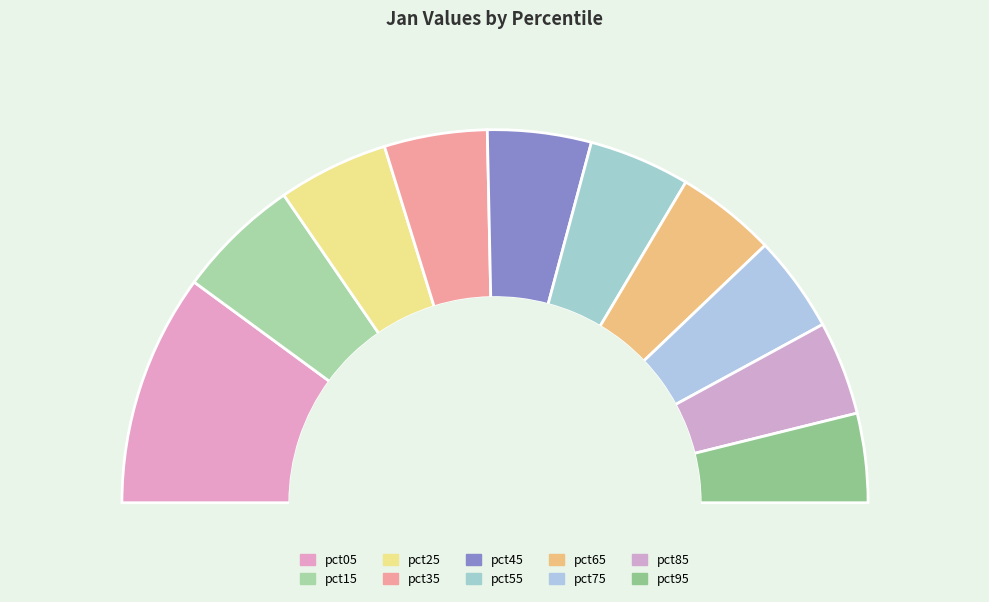

True or false: pct15 accounts for 17% of the total.

False